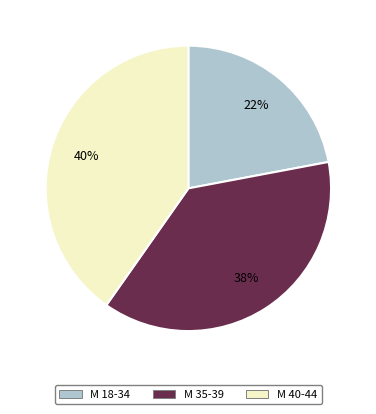

Does any single category account for the majority?

No